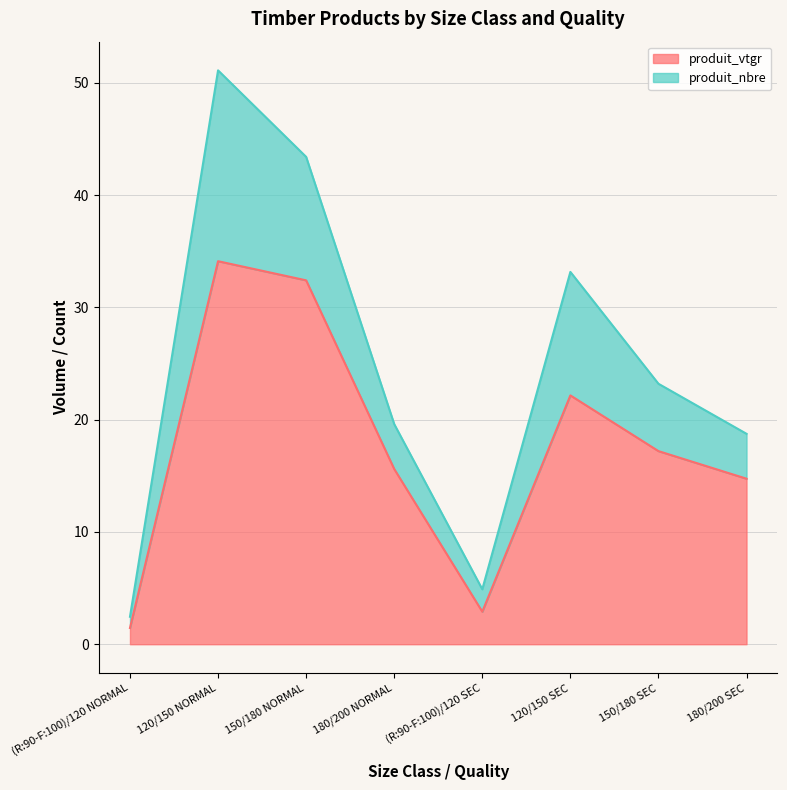

Rank the categories by value from highest to lowest.

120/150 NORMAL, 150/180 NORMAL, 120/150 SEC, 150/180 SEC, 180/200 NORMAL, 180/200 SEC, (R:90-F:100)/120 SEC, (R:90-F:100)/120 NORMAL